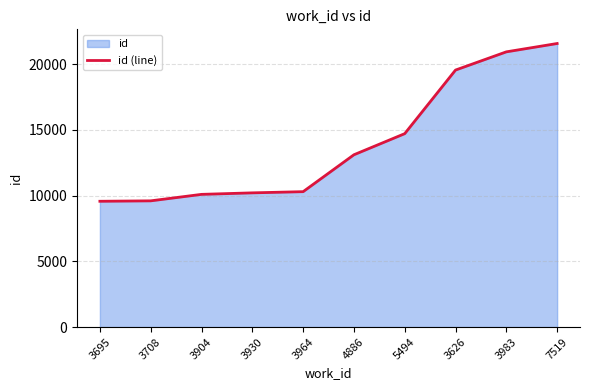

At which label is the value closest to 15567?

5494